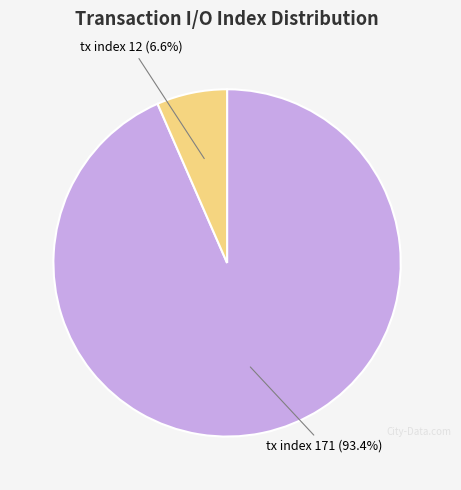

Is there any slice that represents more than half of the pie?

Yes